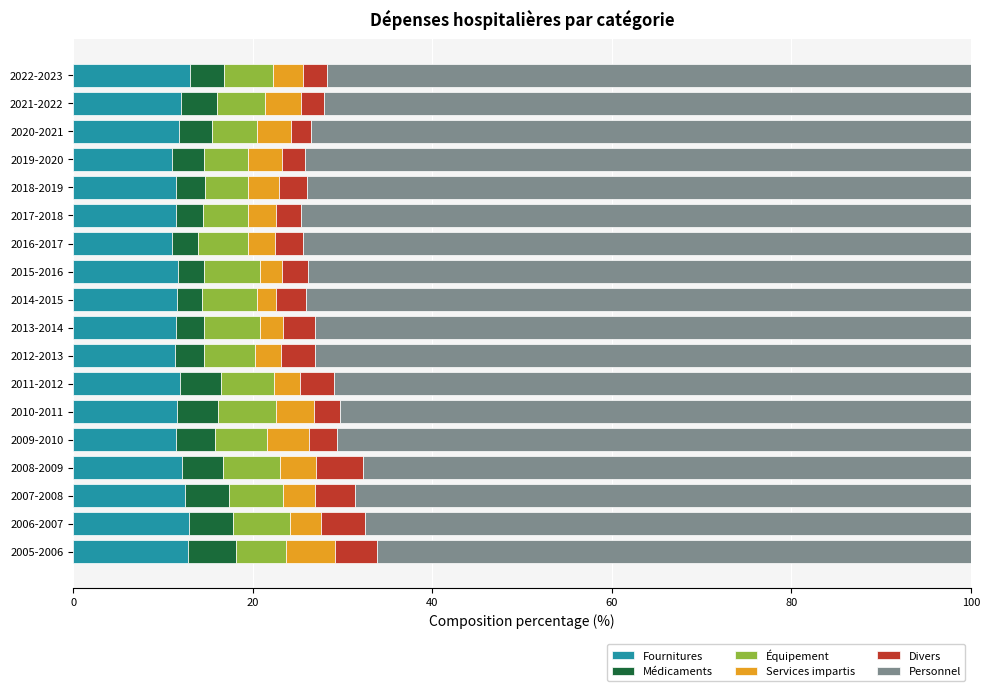

True or false: Fournitures has a value of 17.5 at 2010-2011.

False